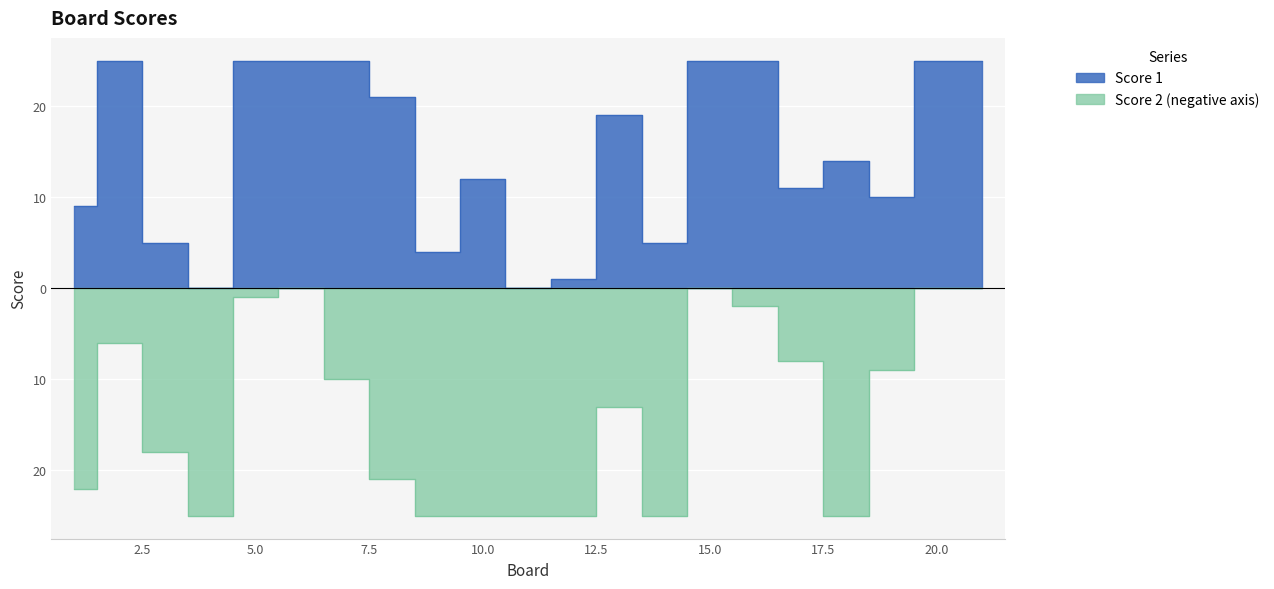

Reading left to right, what are all the values shown in this chart?

Score 1: 1=9	2=25	3=5	4=0	5=25	6=25	7=25	8=21	9=4	10=12	11=0	12=1	13=19	14=5	15=25	16=25	17=11	18=14	19=10	20=25	21=25
Score 2: 1=-22	2=-6	3=-18	4=-25	5=-1	6=0	7=-10	8=-21	9=-25	10=-25	11=-25	12=-25	13=-13	14=-25	15=0	16=-2	17=-8	18=-25	19=-9	20=0	21=0